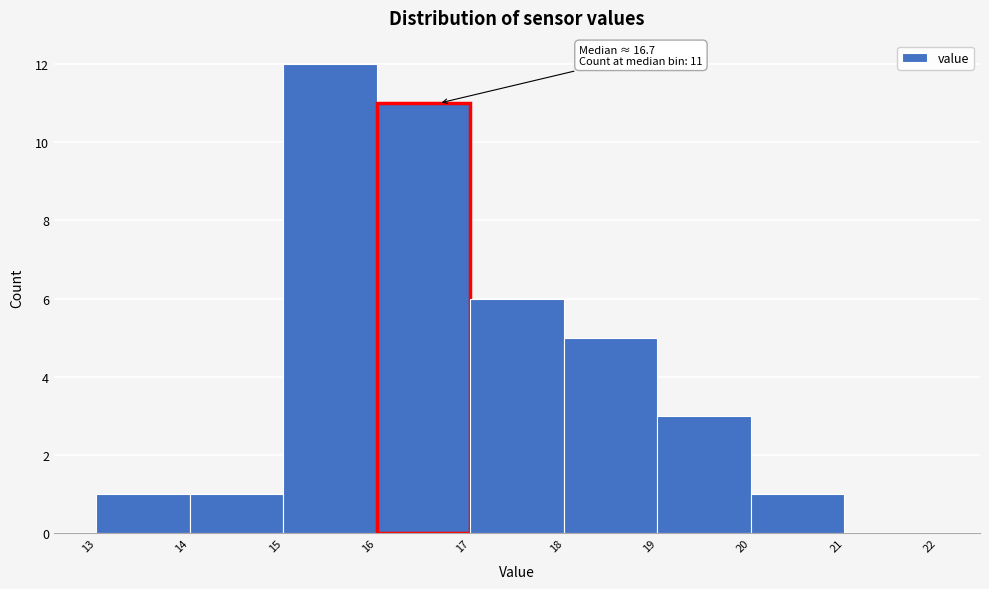

Which range on the x-axis has the tallest bar?

15 to 16